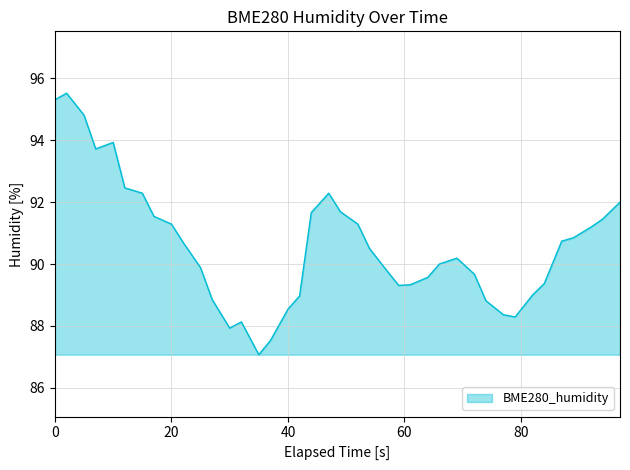

How many categories are shown in the chart?

40